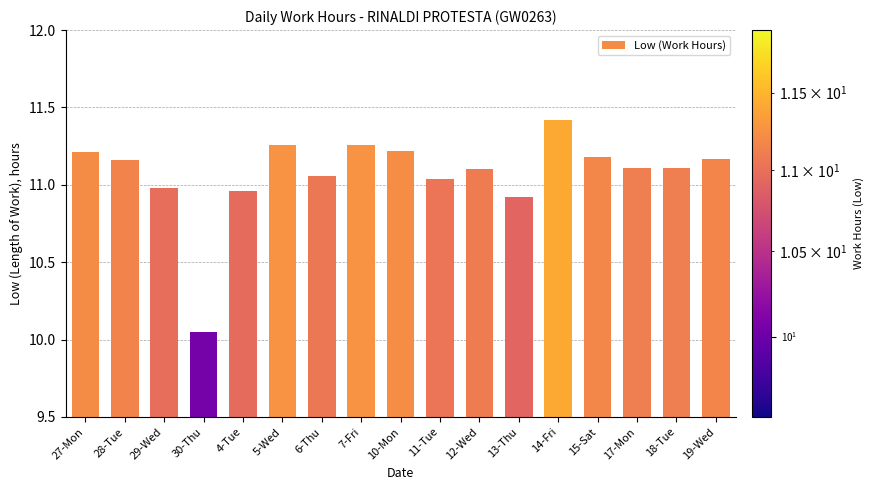

Where does the data first go above 11?

27-Mon